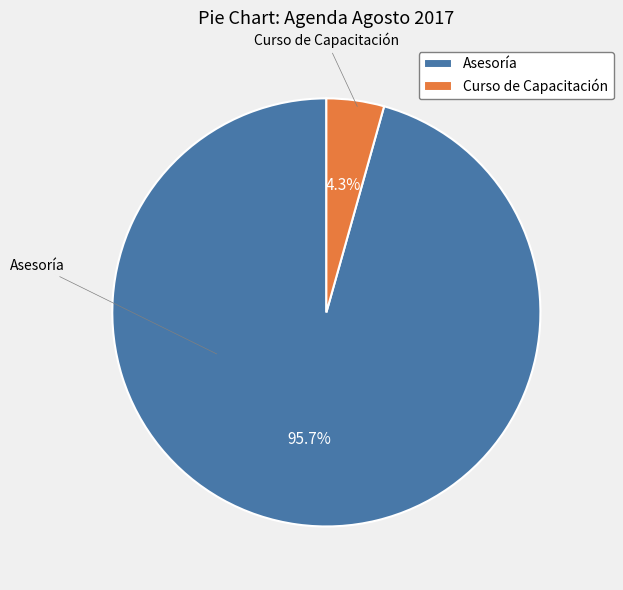

How many segments does this pie chart have?

2